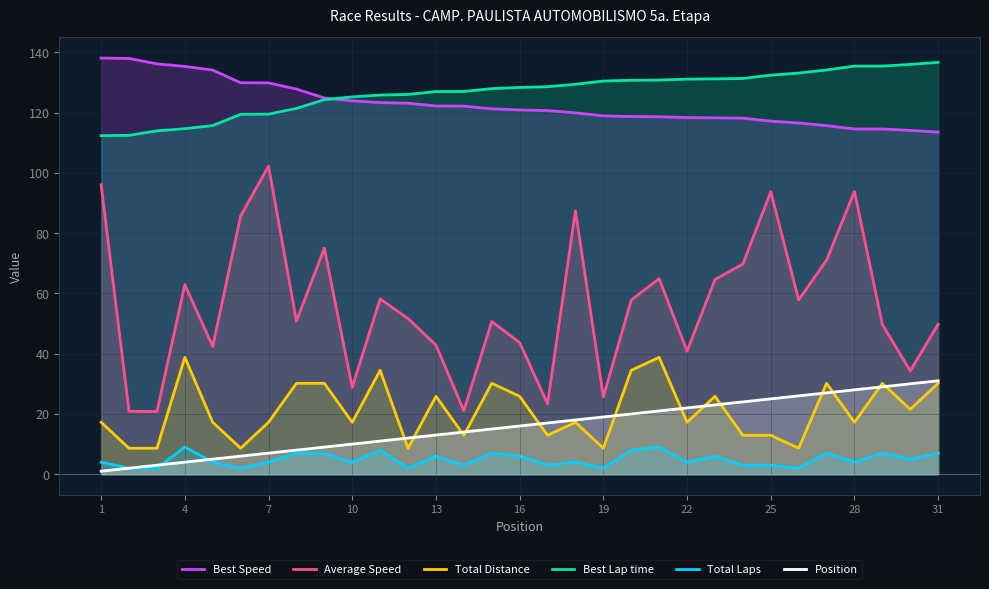

Which series has the widest spread of values?

Average Speed